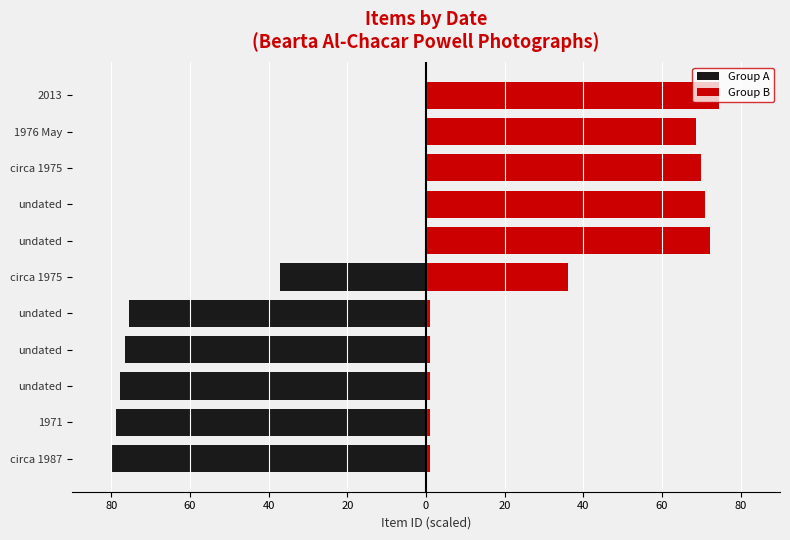

Reading left to right, what are all the values shown in this chart?

Group A: -80.0	-78.9	-77.7	-76.6	-75.5	-37.2	0.0	0.0	0.0	0.0	0.0
Group B: 1.0	1.0	1.0	1.0	1.0	36.1	72.1	71.0	69.9	68.7	74.4